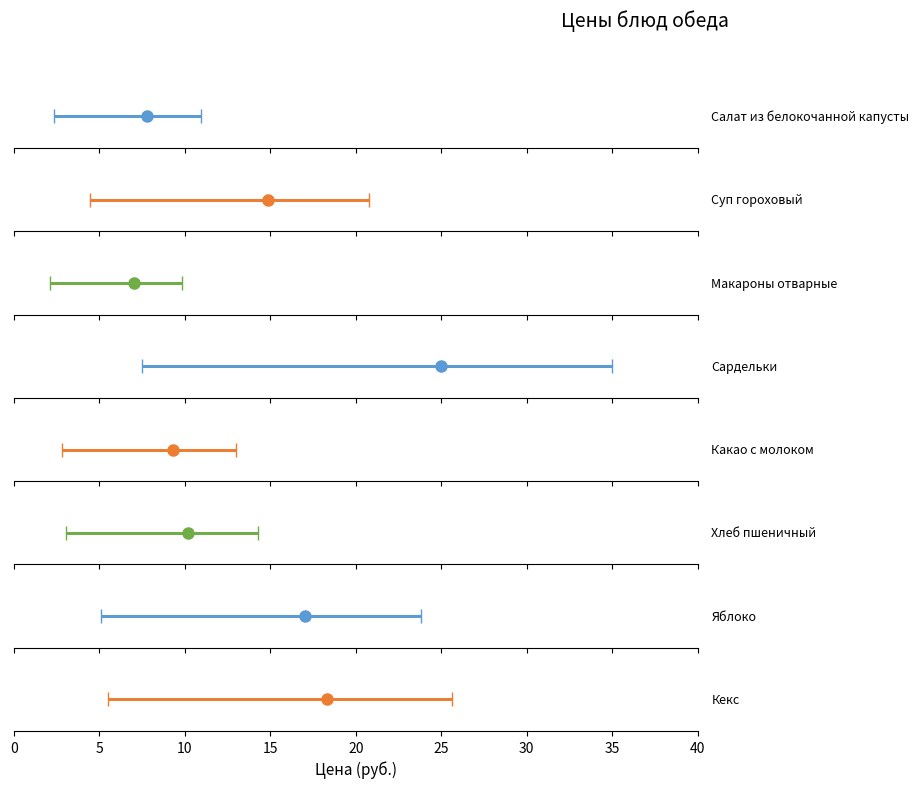

What is the value of the 4th bar from the left?

25.0